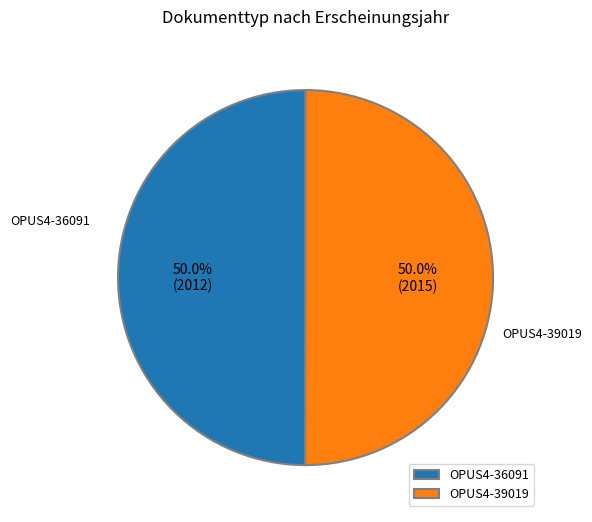

What percentage is NOT represented by OPUS4-36091?

50.0%